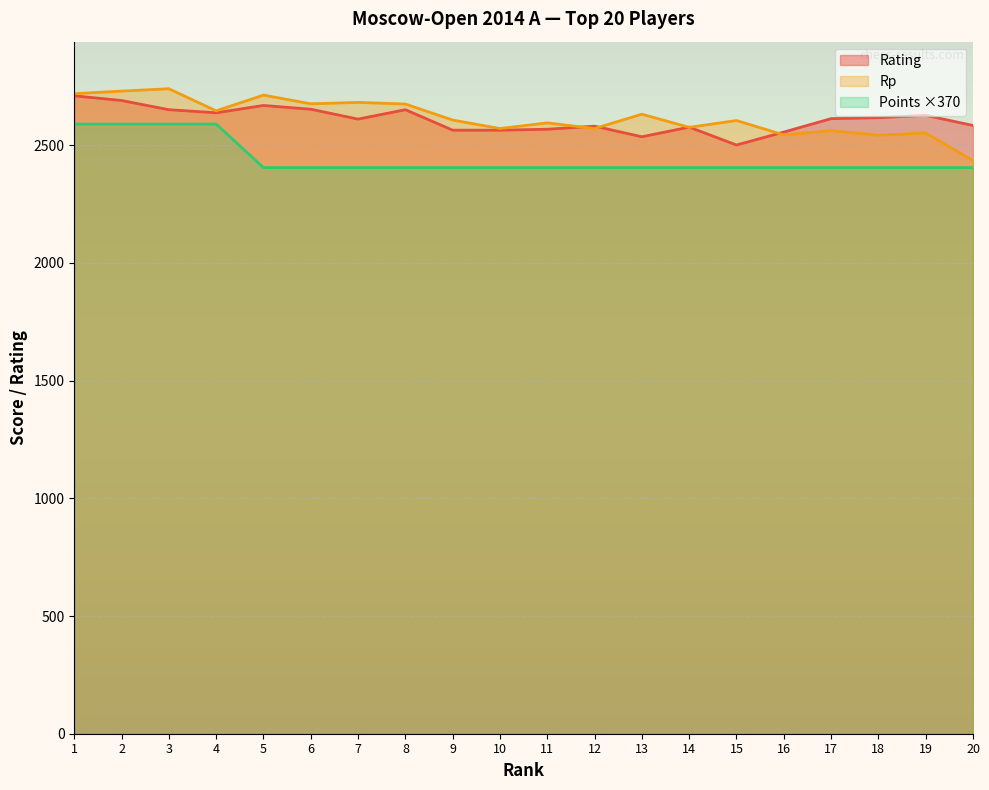

What is the value of the Points point at the 12th from the left?

2405